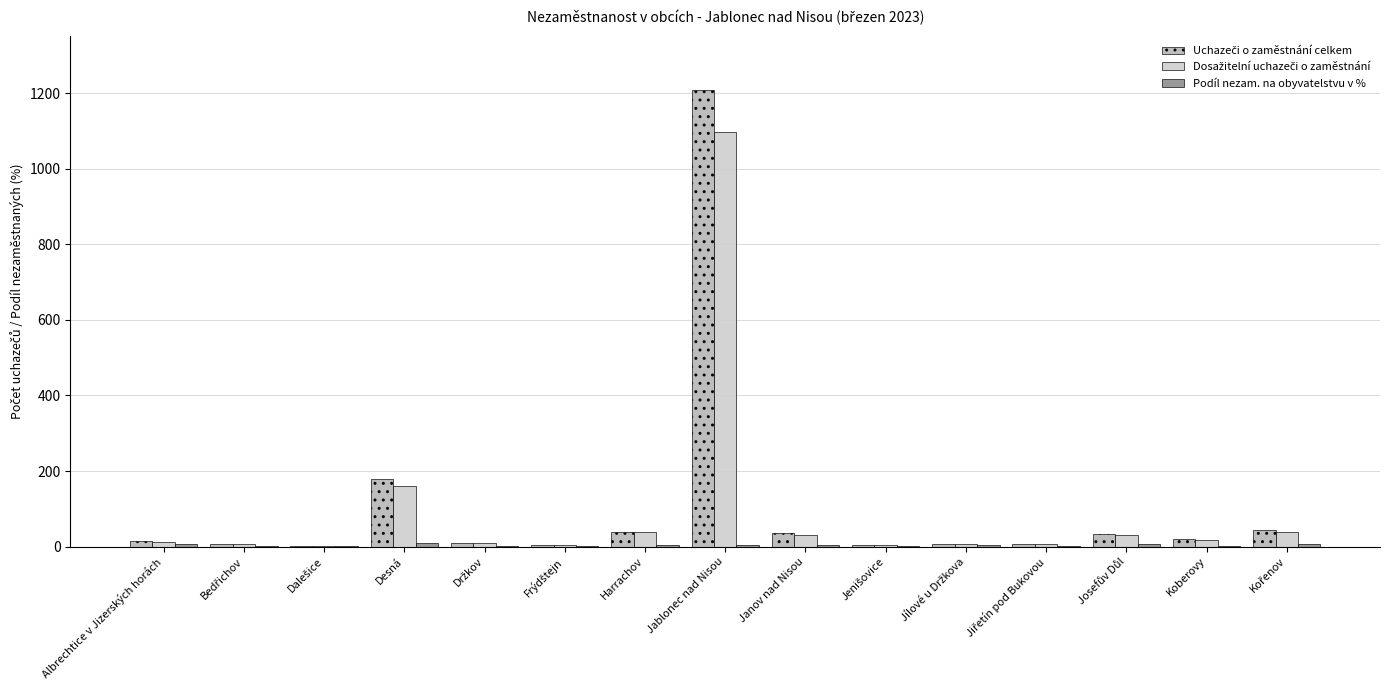

At which category is the sum across all series the highest?

Jablonec nad Nisou